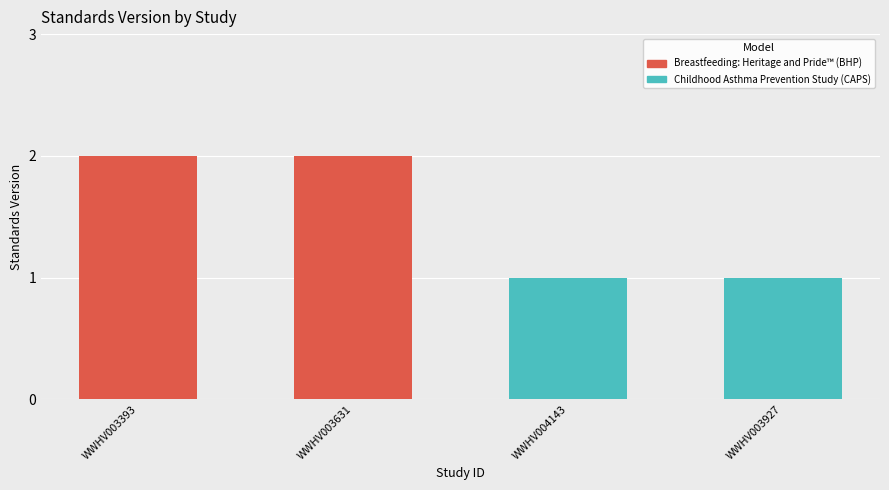

Reading left to right, extract all data points from this chart.

BHP - Standards Version: 2	2
CAPS - Standards Version: 1	1